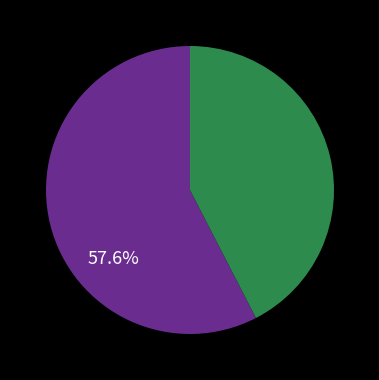

Is there any slice that represents more than half of the pie?

Yes